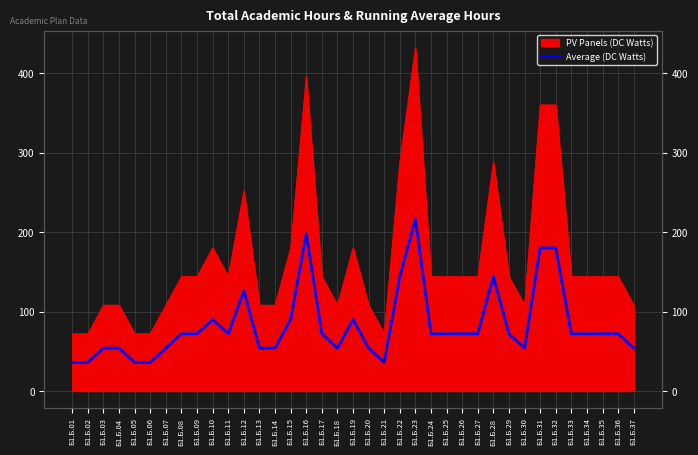

Is it true that the value at Б1.Б.07 is 24?

False